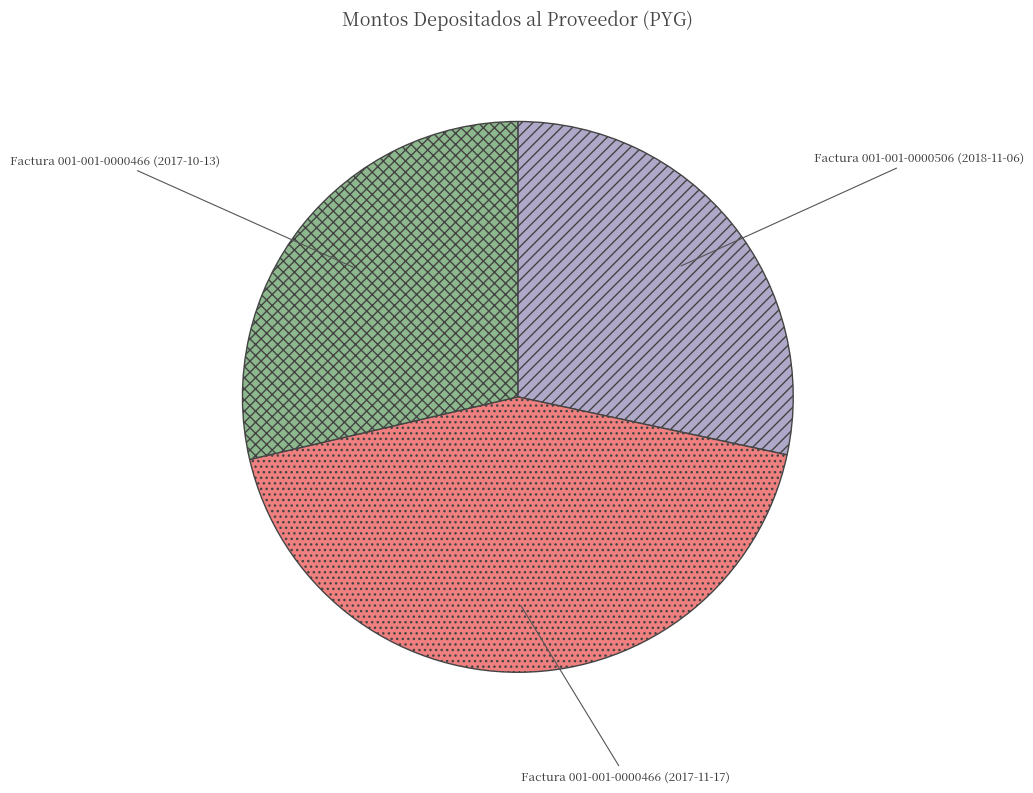

Does any single category account for the majority?

No